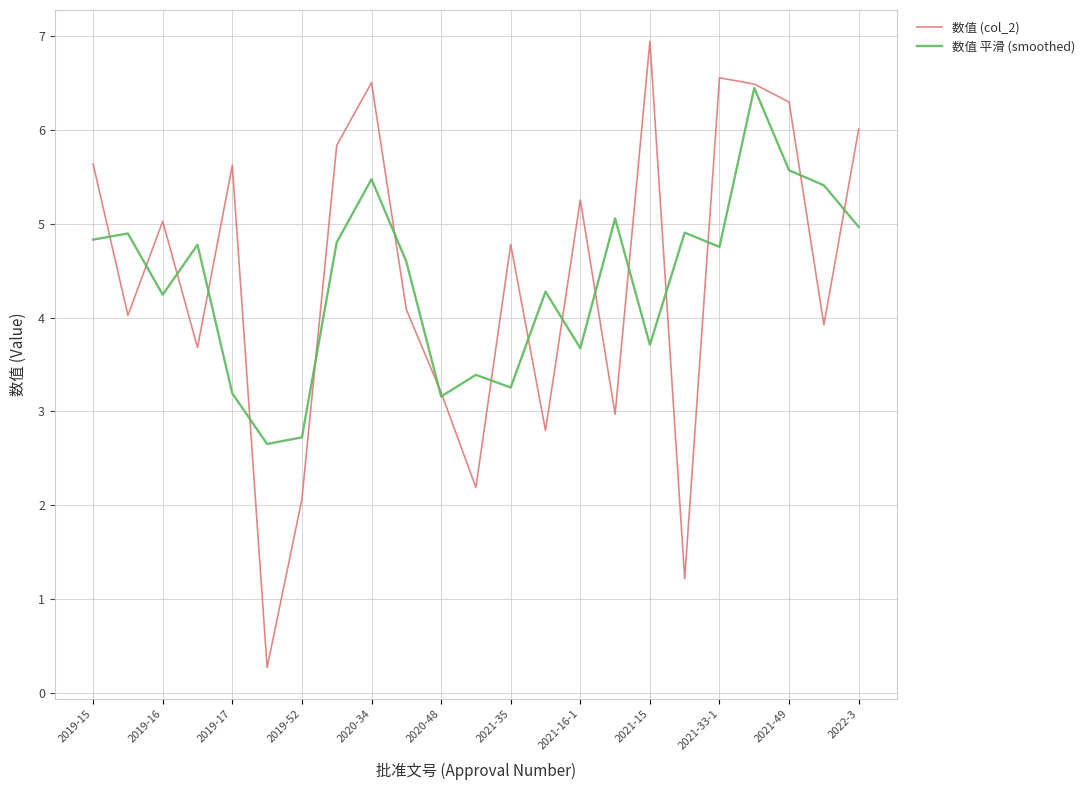

Rank the series by their maximum value, from highest to lowest.

数值 (col_2), 数值 平滑 (smoothed)